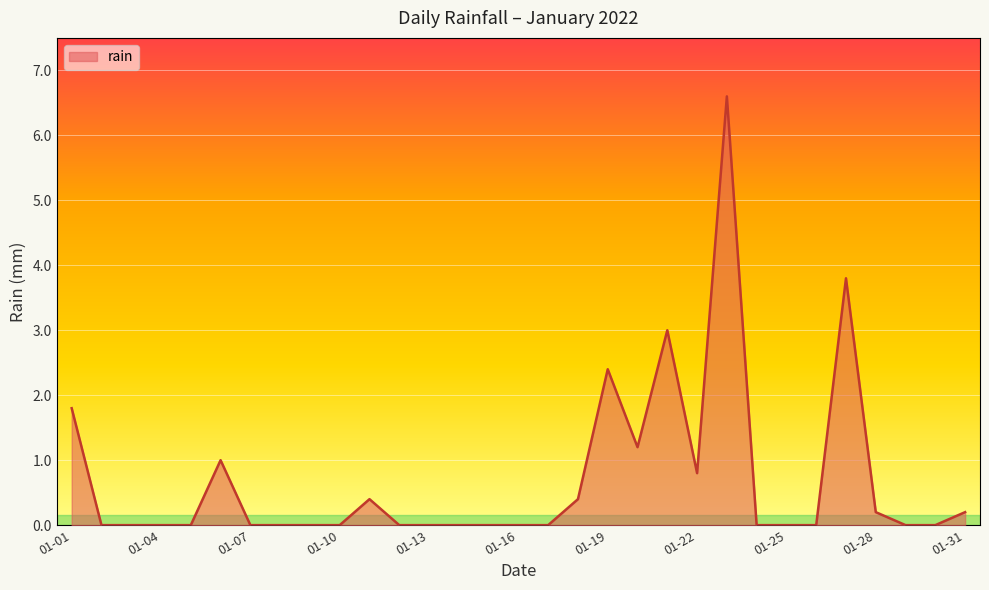

What is the greatest value displayed?

6.6